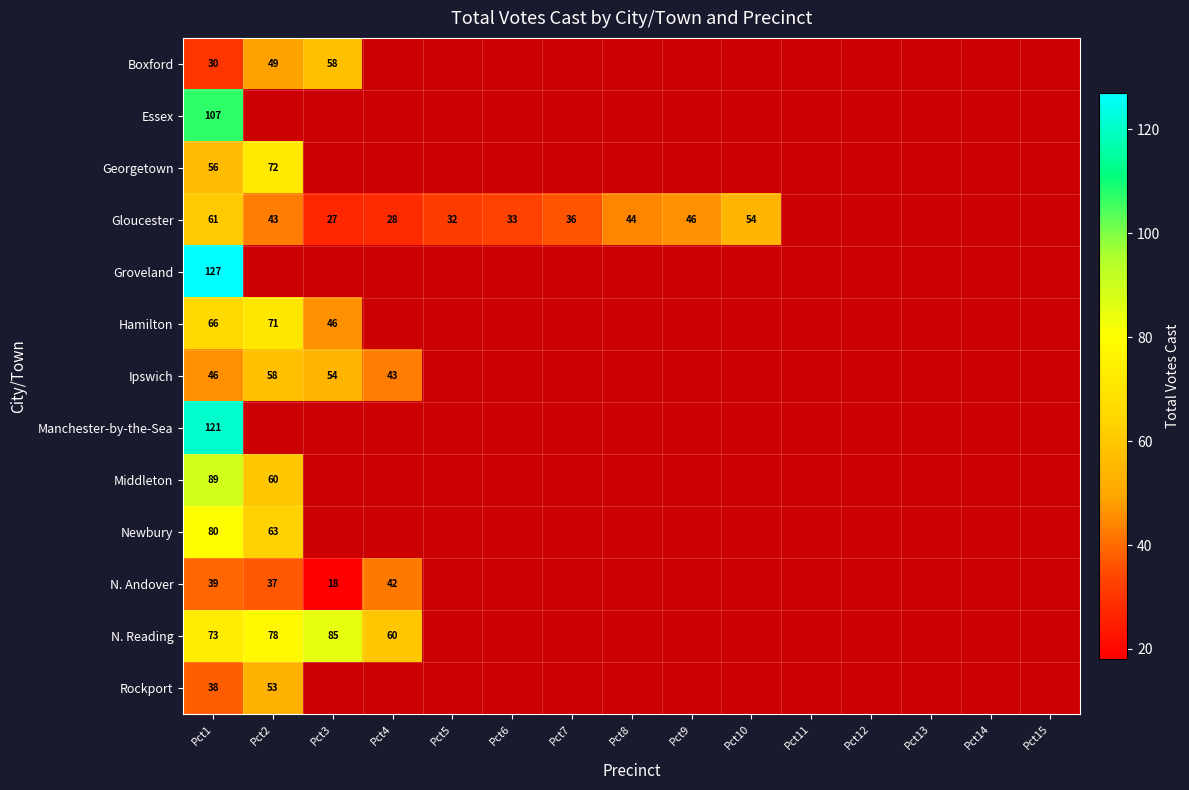

At Pct1, list the series in order from smallest to largest.

Boxford, Rockport, N. Andover, Ipswich, Georgetown, Gloucester, Hamilton, N. Reading, Newbury, Middleton, Essex, Manchester-by-the-Sea, Groveland